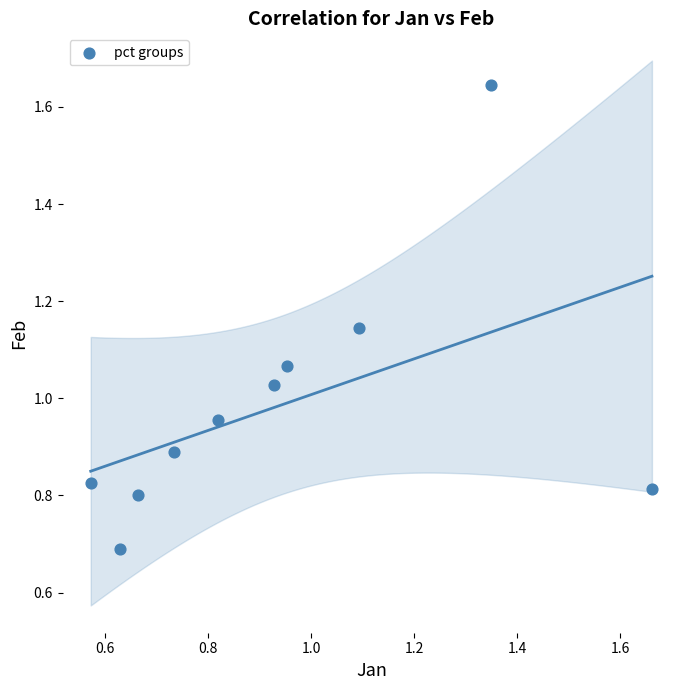

What is the average X value?

0.9